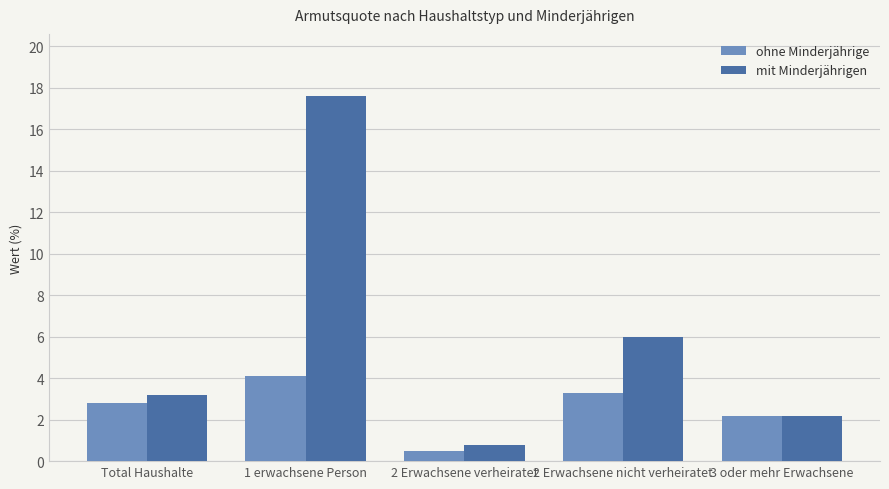

Count the number of data series in this chart.

2